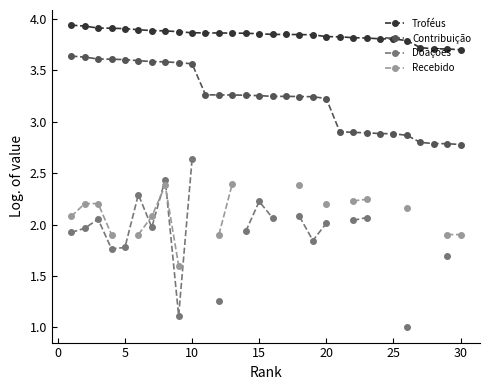

Which series has the largest range (max minus min)?

Doações